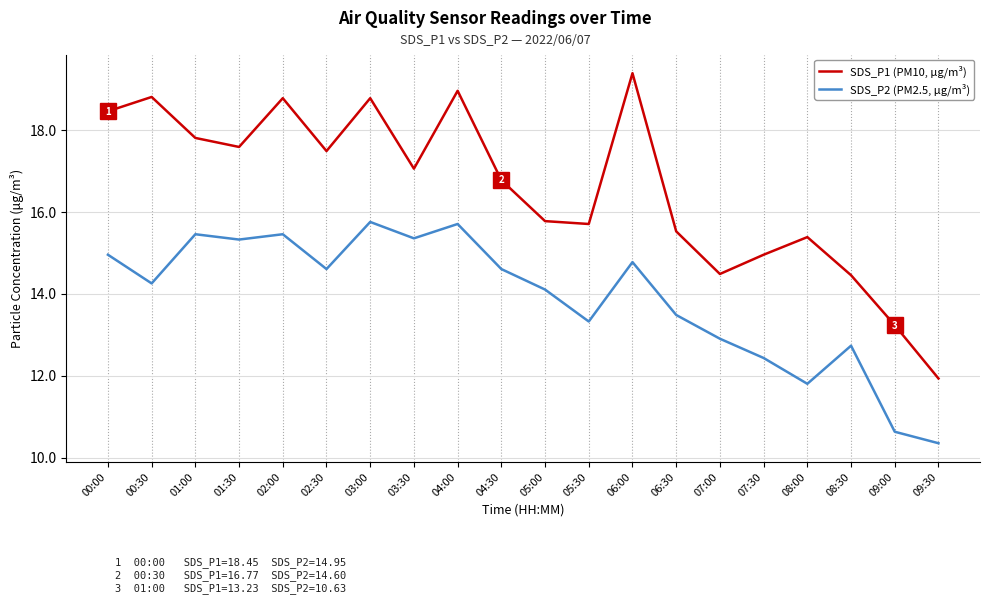

What is the spread (max minus min) of values at 04:30?

2.2